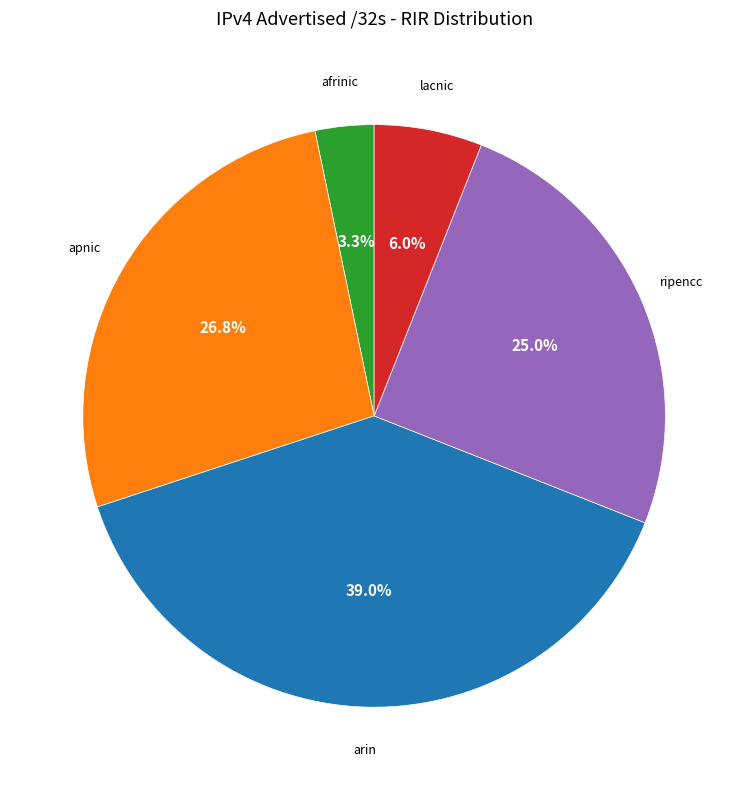

Does any single category account for the majority?

No